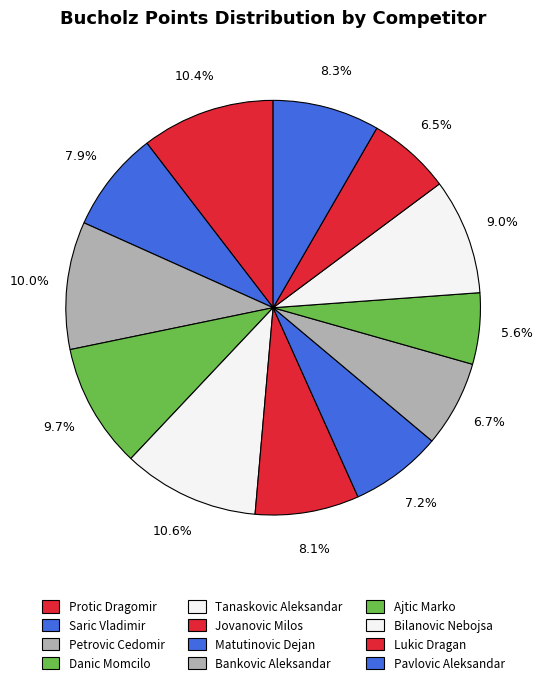

To the nearest percent, what is the difference between the Tanaskovic Aleksandar and Jovanovic Milos slice percentages?

3%